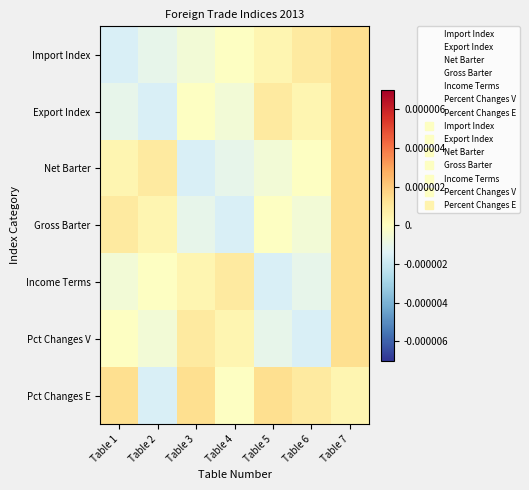

How many data points does each series have?

7